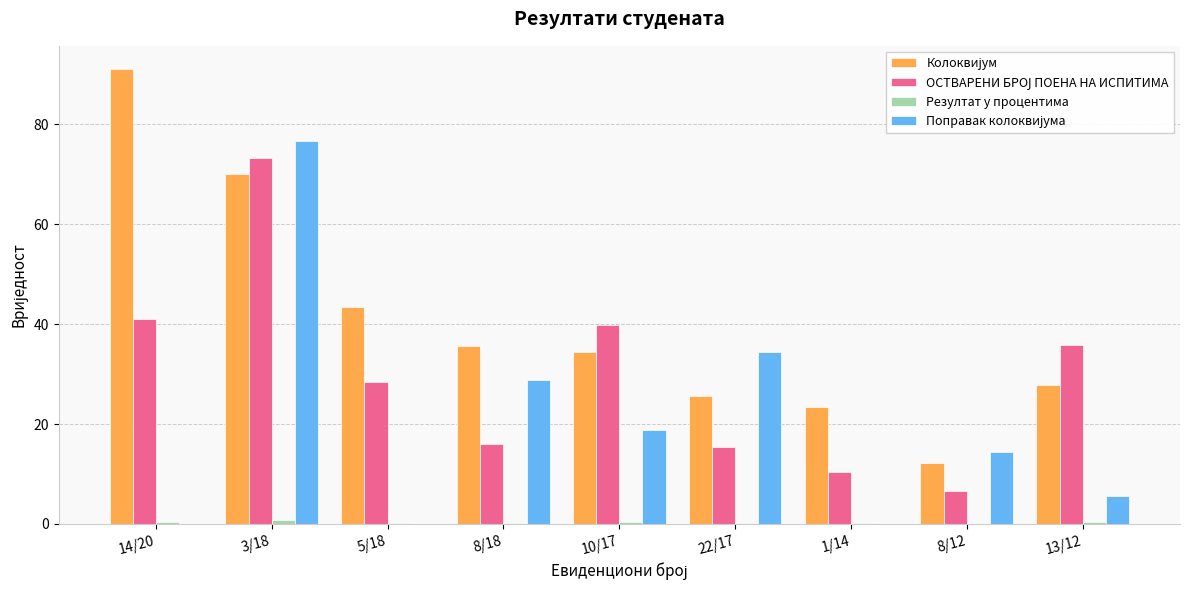

At which category is the sum across all series the highest?

3/18